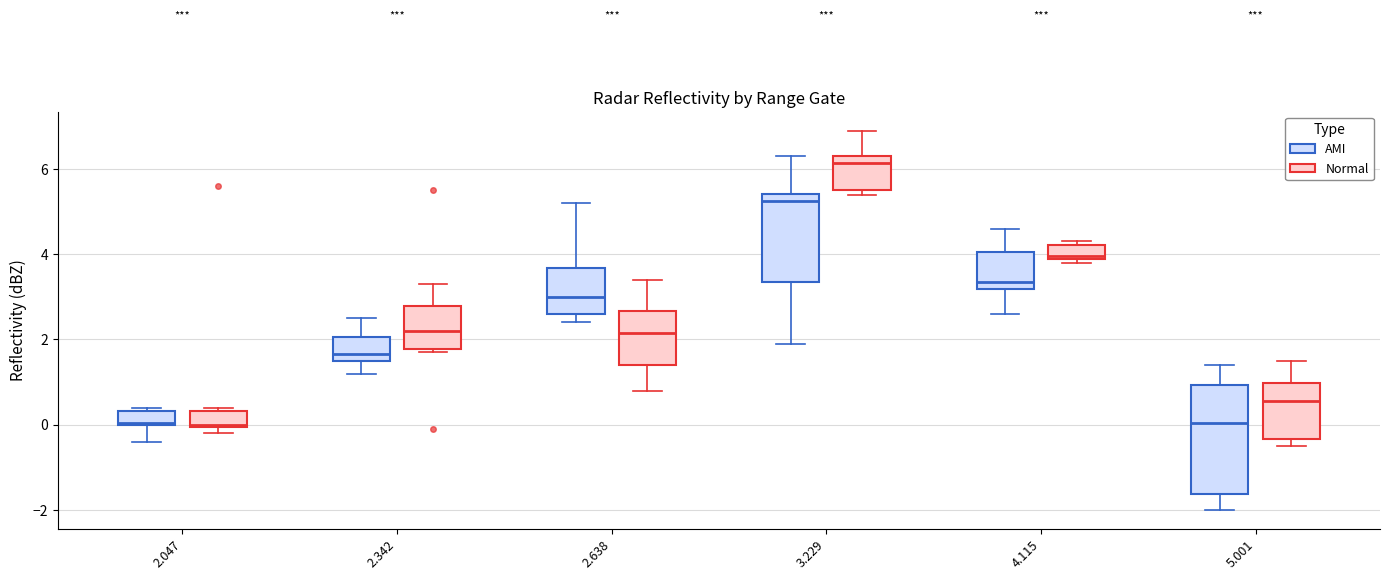

Where is the upper edge of the box for 5.001 (AMI) on the y-axis? The values are not printed on the chart, so give them approximately, as read against the axis.

1.0